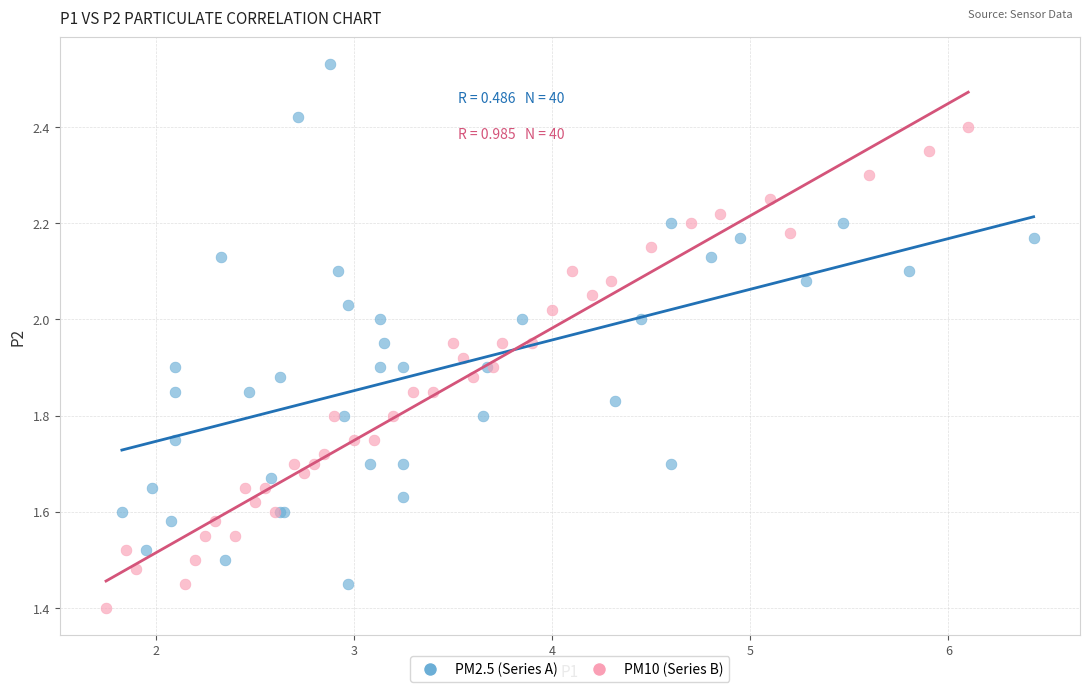

Which series reaches the minimum Y coordinate?

PM10 (Series B)